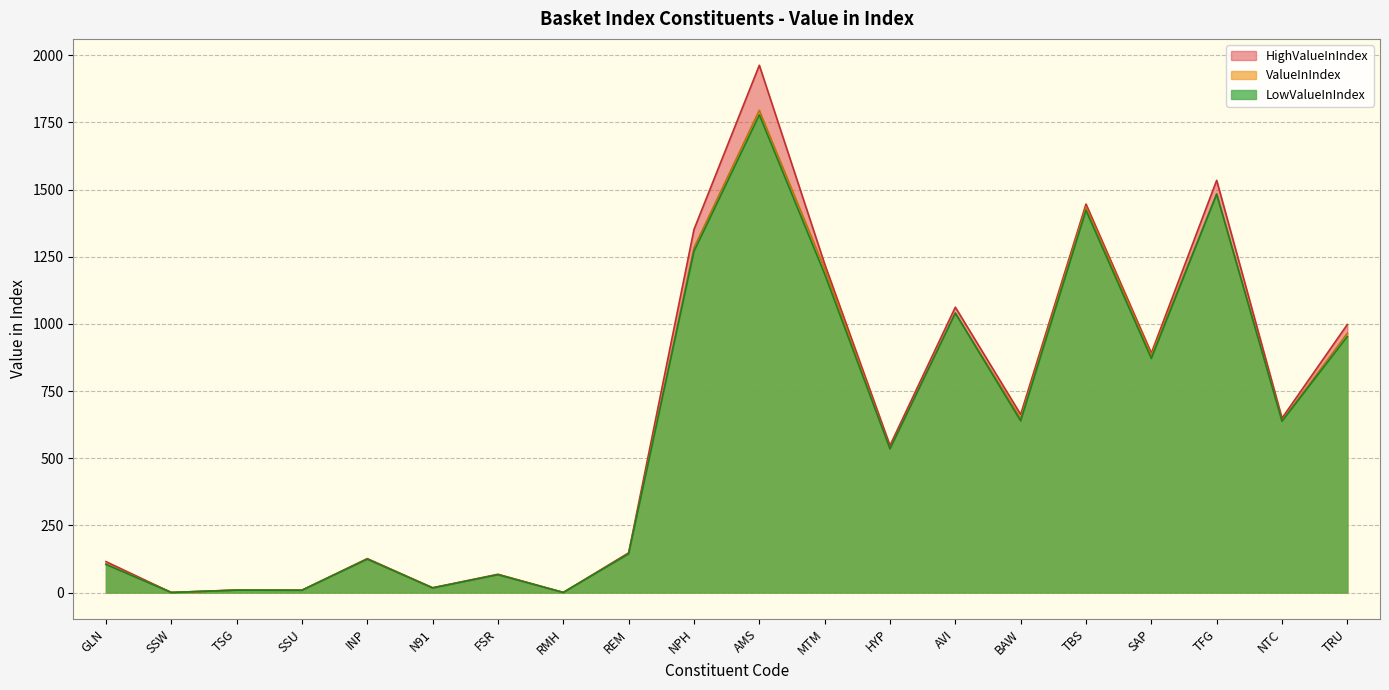

True or false: LowValueInIndex and ValueInIndex intersect in this chart.

False